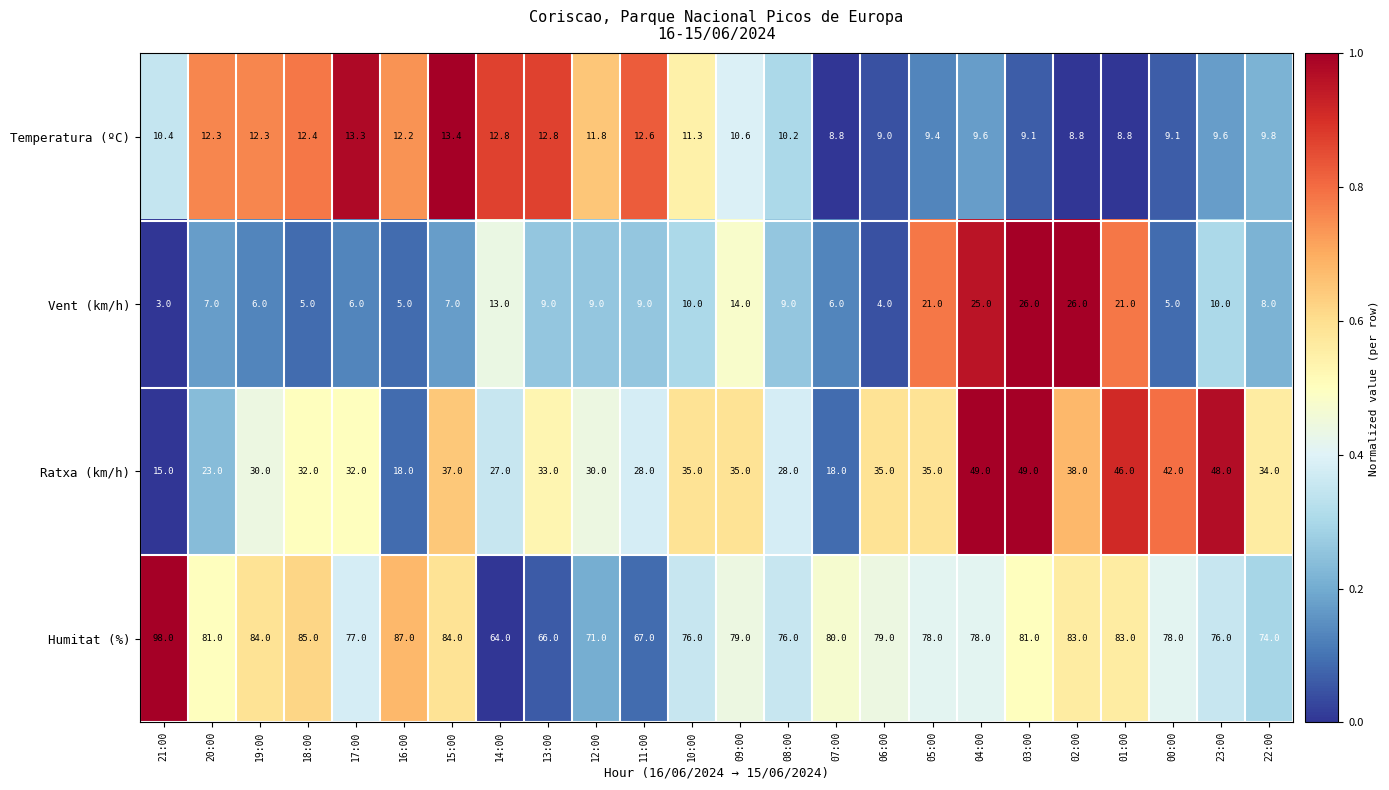

What is the spread (max minus min) of values at 21:00?

95.0